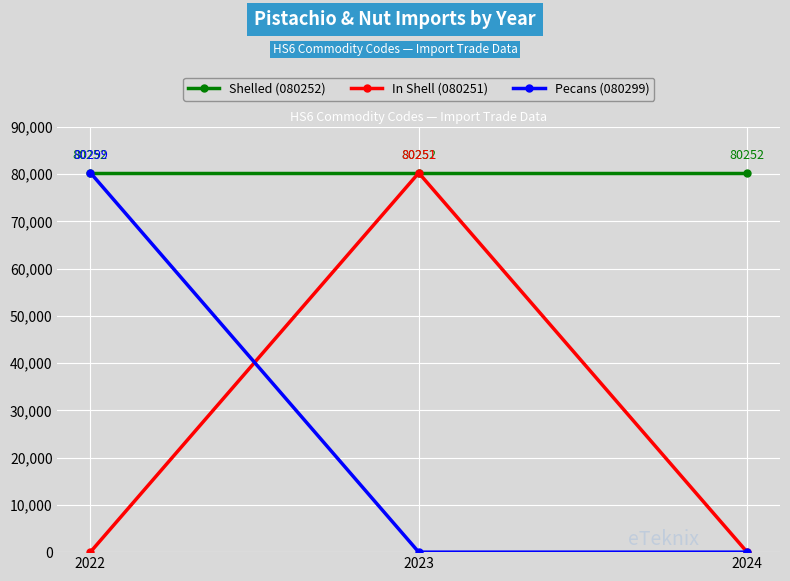

What is the difference between the highest and lowest values at 2023?

80252